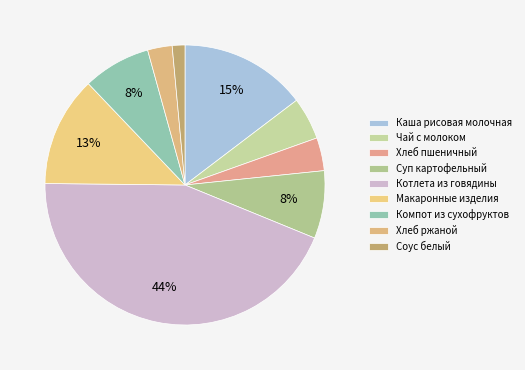

What percentage is the Чай с молоком slice, to the nearest percent?

5%